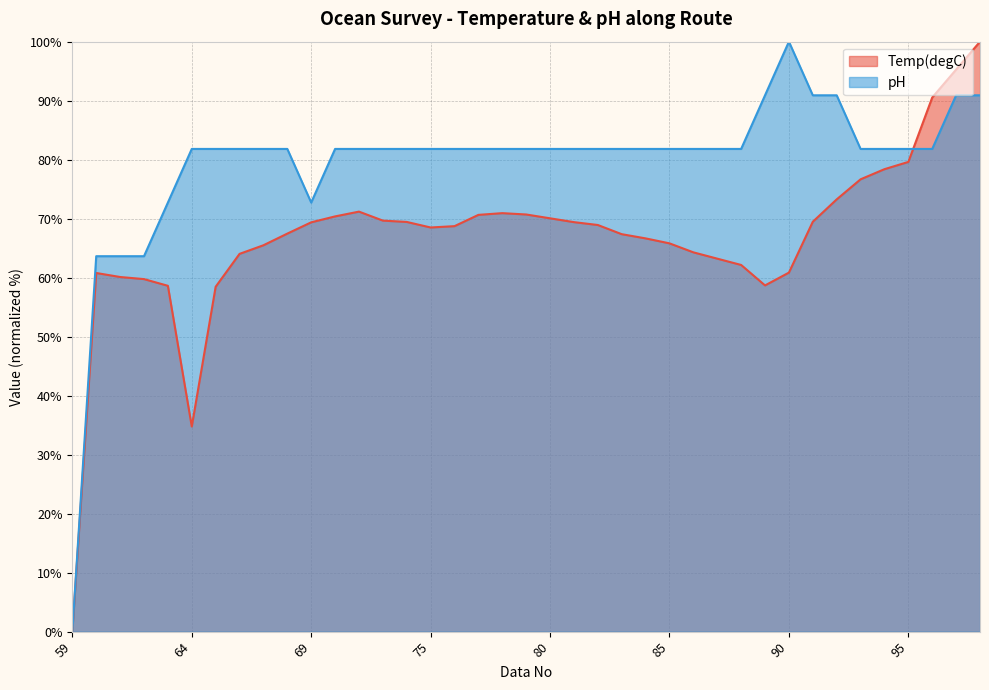

Does the chart have visible grid lines?

Yes